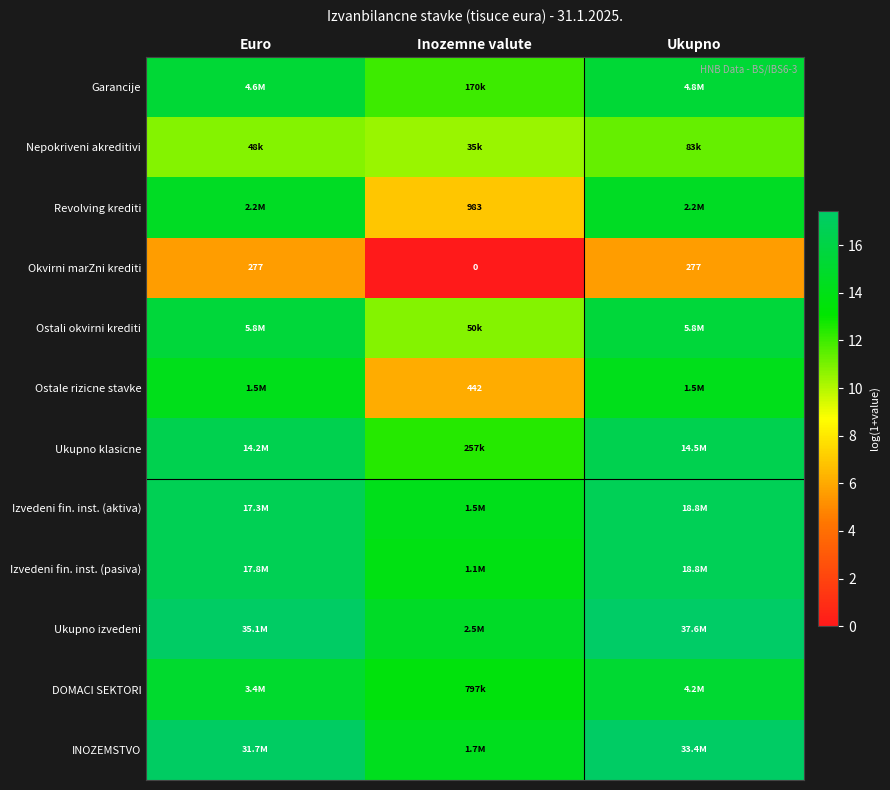

At which category is the sum across all series the highest?

Ukupno